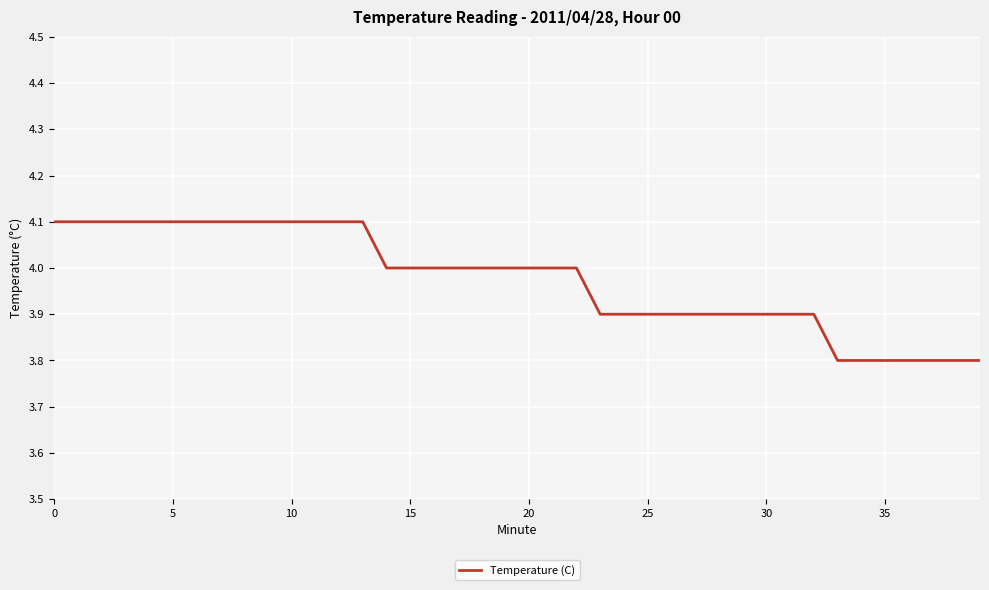

What is the difference between the second highest and minimum values?

0.3